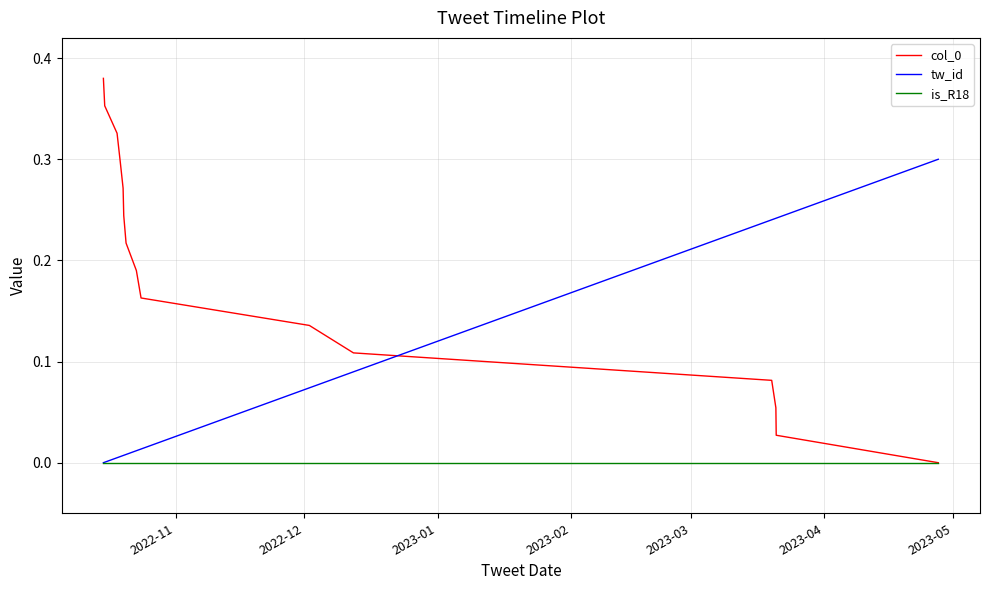

Which series ends up on top after the final intersection of col_0 and tw_id?

tw_id